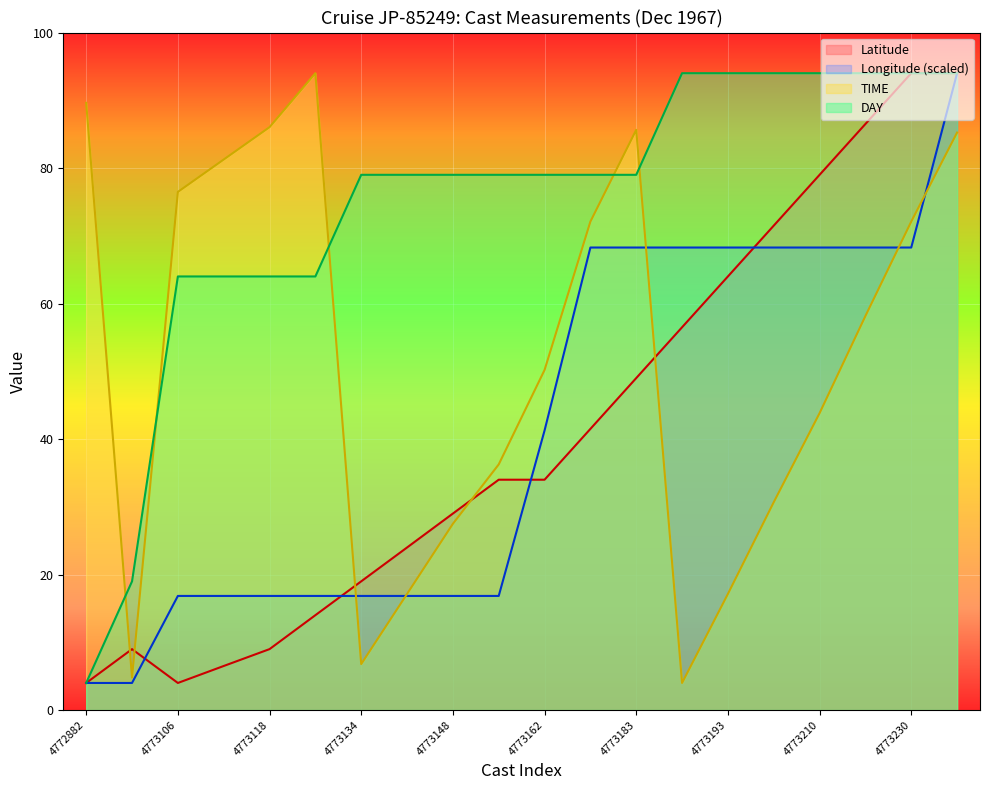

List the series in order of their peak value, lowest first.

Latitude, Longitude, TIME, DAY